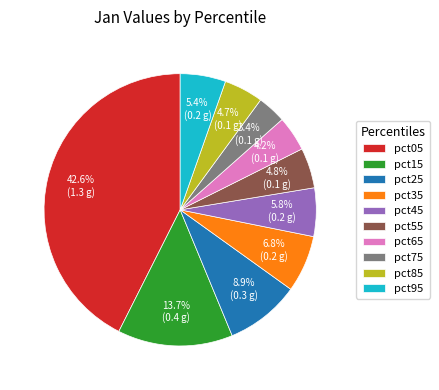

Between pct85 and pct35, which is larger?

pct35